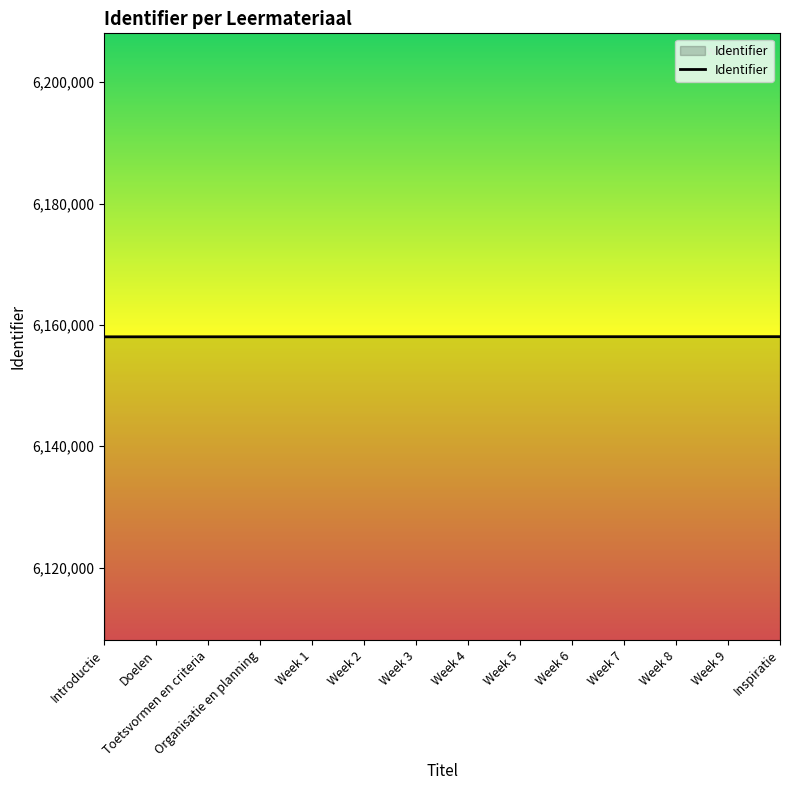

Approximately how many times larger is the value at Doelen compared to Week 8?

1.0